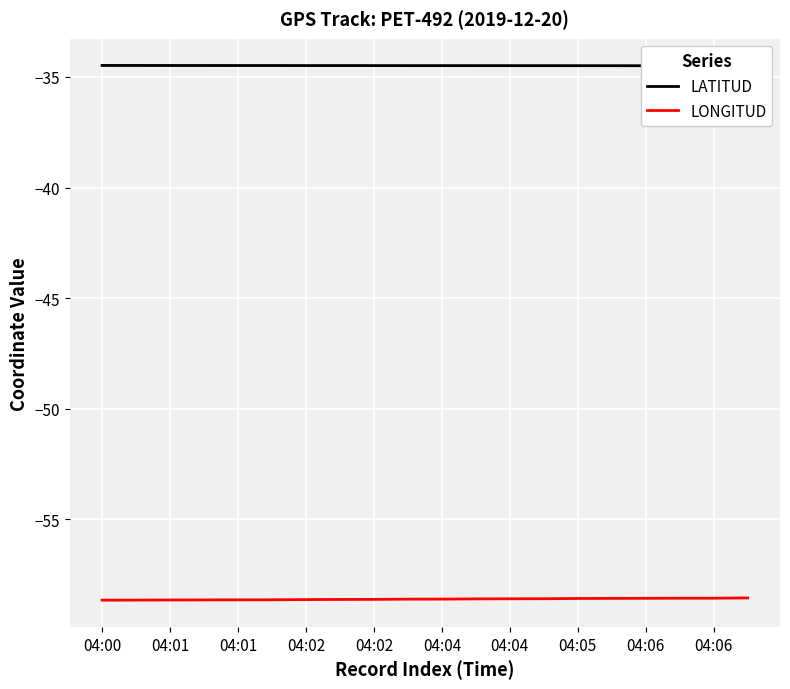

Which series has the largest total across all categories?

LATITUD